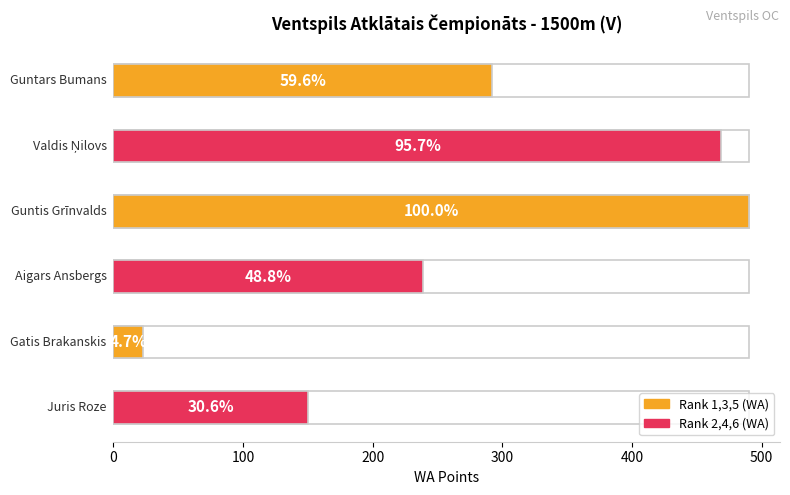

Approximately how many times larger is the value at Aigars Ansbergs compared to Gatis Brakanskis?

10.4